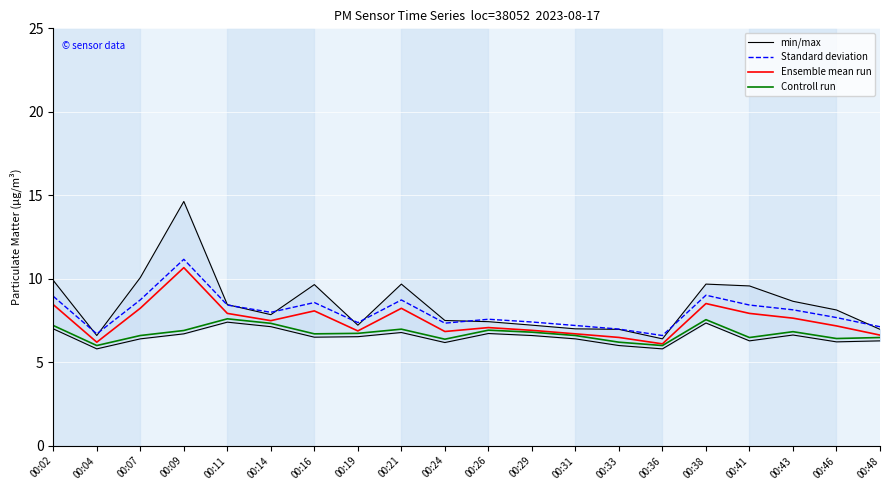

At which label does Ensemble mean run reach its peak?

00:09